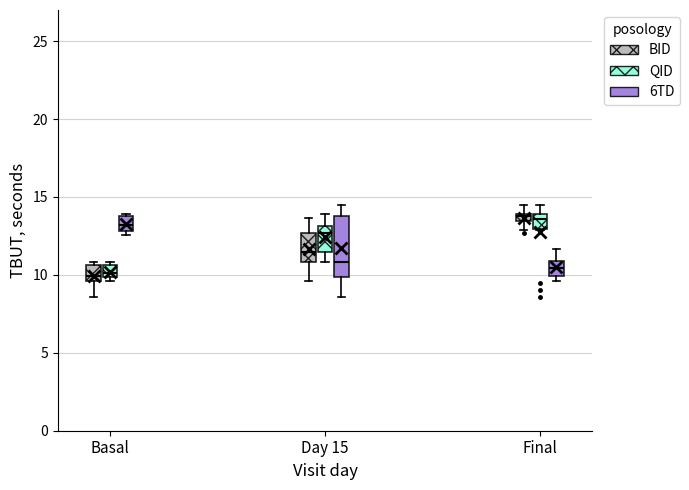

Which box is the tallest, from its lower edge to its upper edge?

Day 15 (6TD)